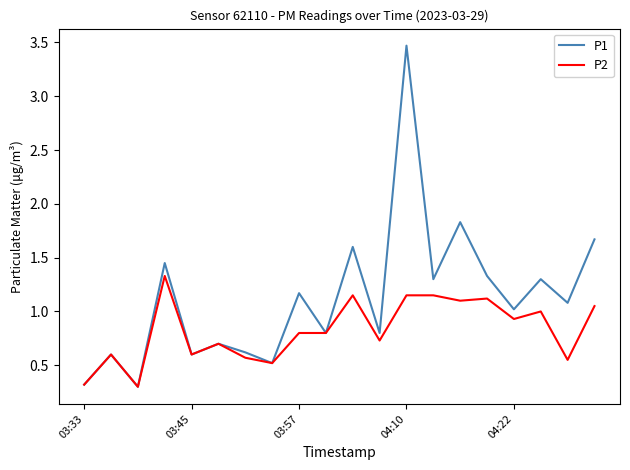

What is the minimum value shown in the chart?

0.3